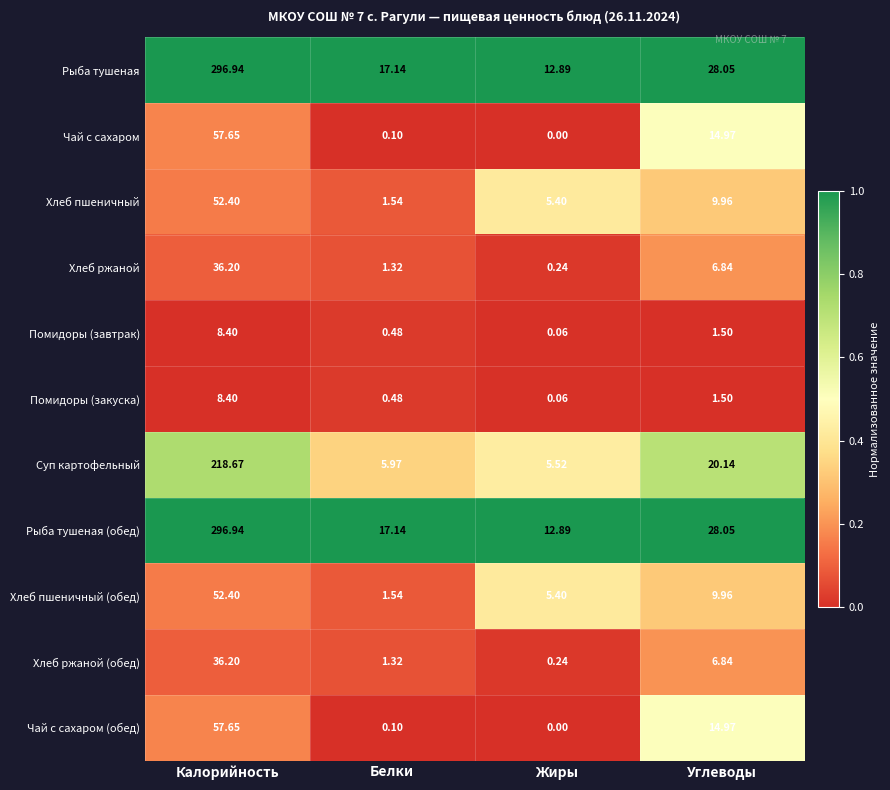

What is the maximum value shown in the chart?

296.9